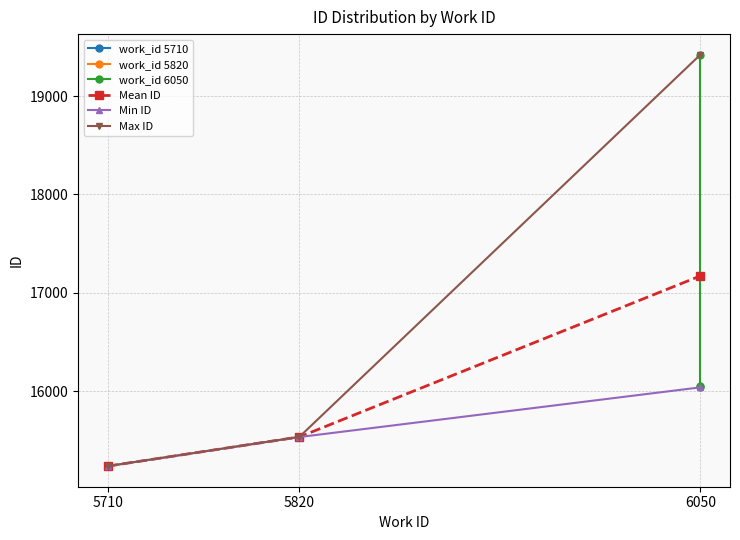

At how many categories does at least one series exceed 19140?

1